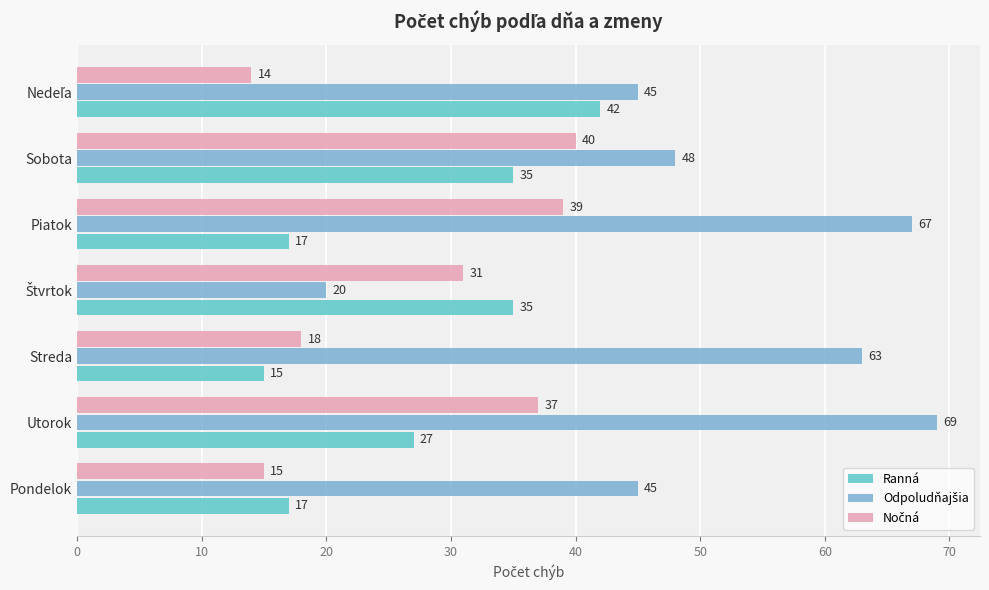

What is the maximum value shown in the chart?

69